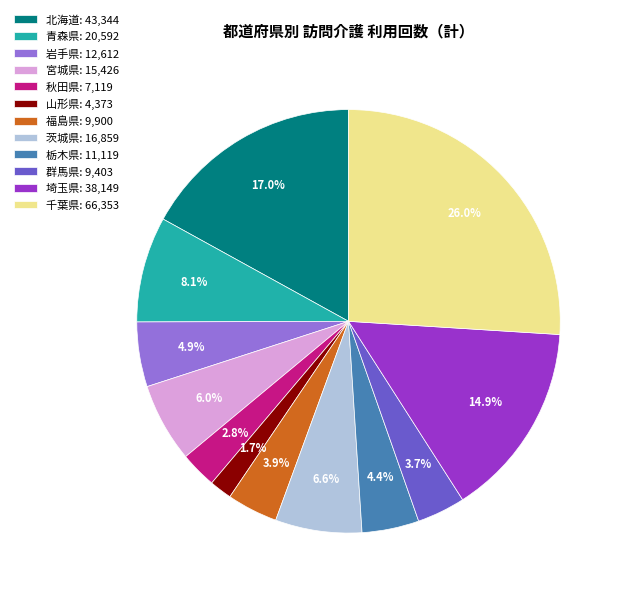

What percentage do 岩手県 and 千葉県 together represent?

30.9%